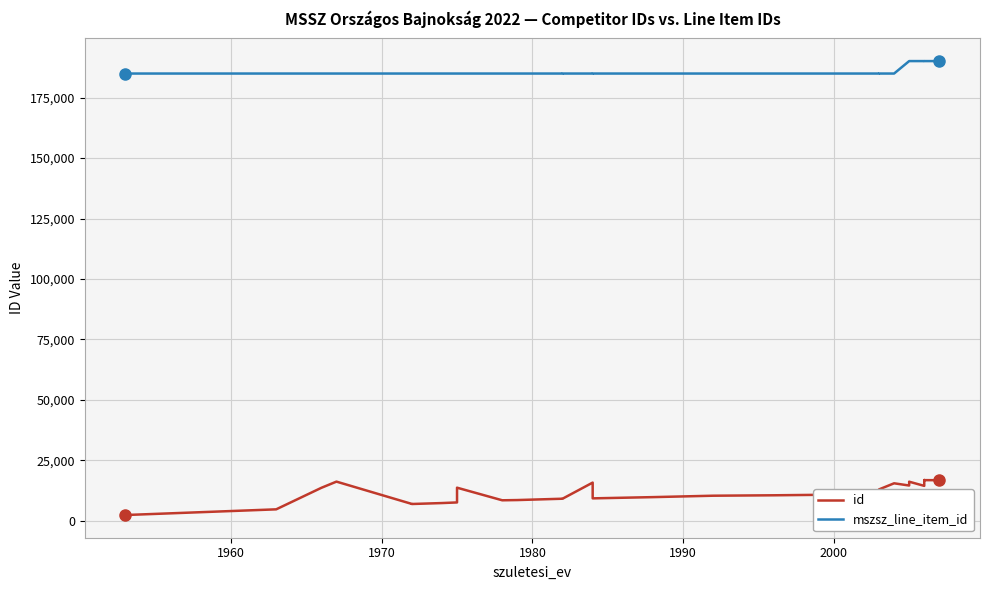

True or false: mszsz_line_item_id and id intersect in this chart.

False